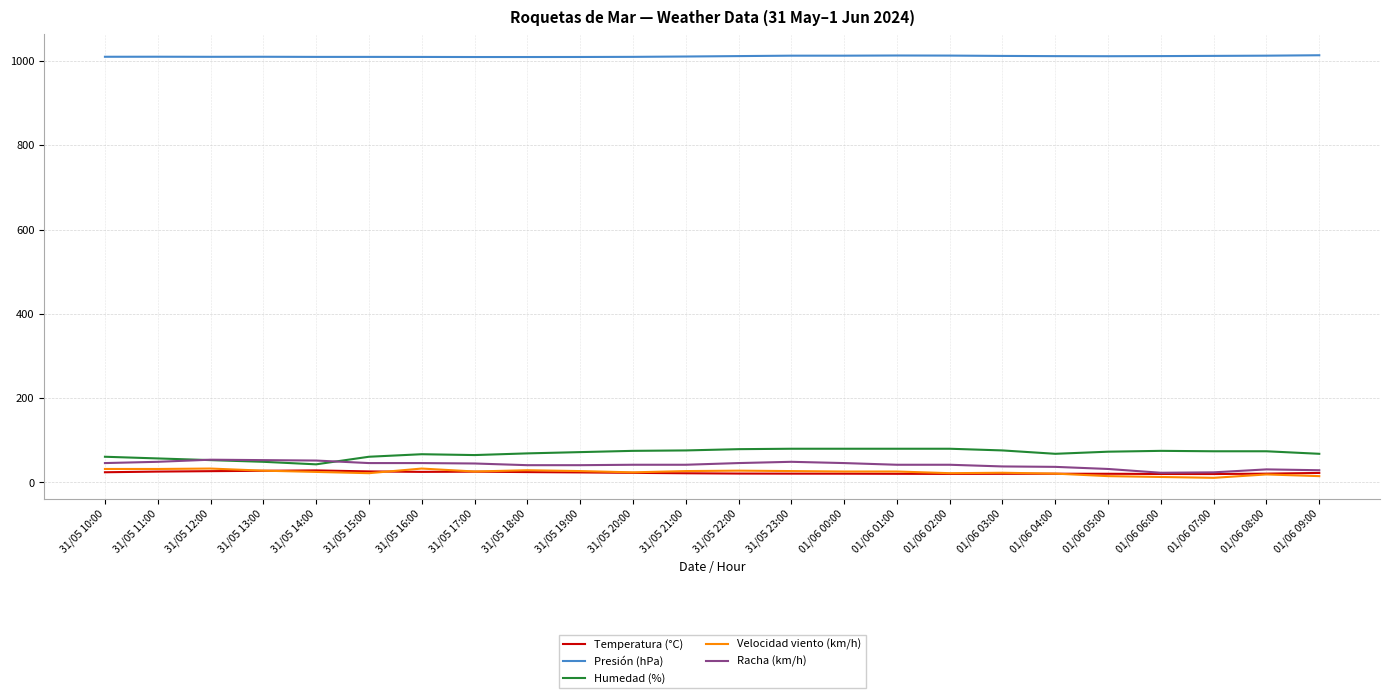

True or false: Temperatura (°C) and Humedad (%) intersect in this chart.

False